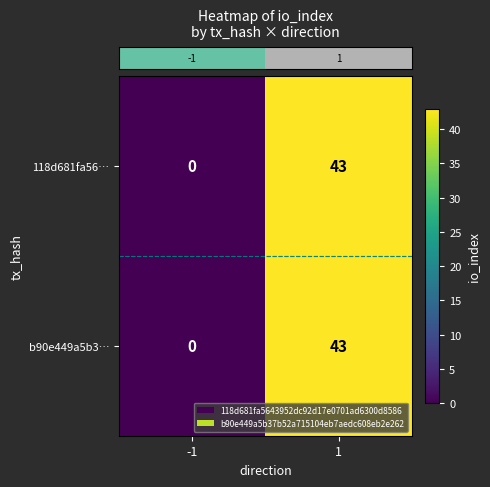

Reading left to right, extract all data points from this chart.

118d681fa56…: 0	43
b90e449a5b3…: 0	43